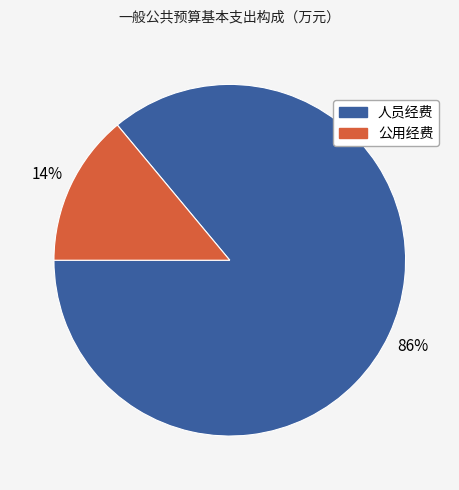

Which category has the biggest portion of the pie?

人员经费